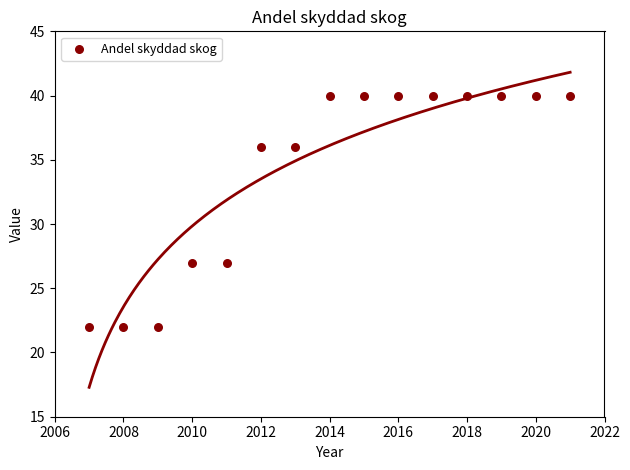

What is the range of X values (max minus min)?

14